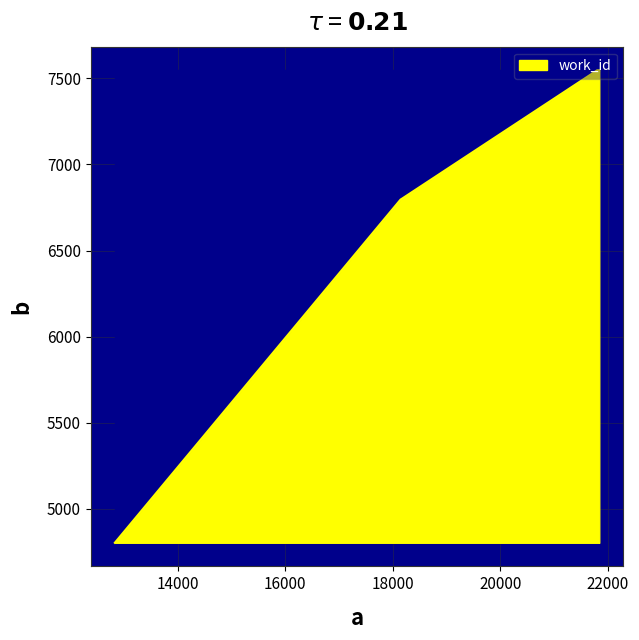

What is the smallest value displayed?

4803